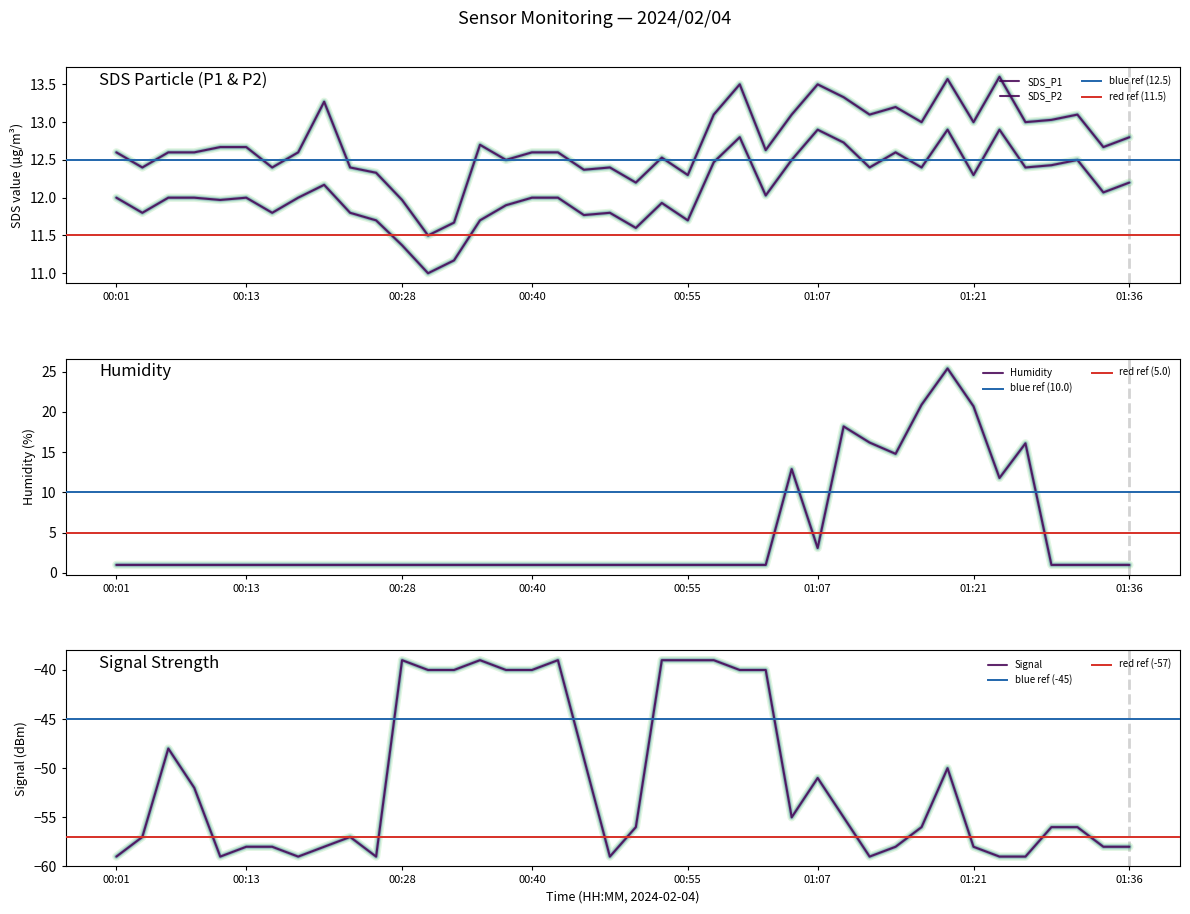

Rank the categories by SDS_P1 value from lowest to highest.

00:30, 00:33, 00:28, 00:50, 00:55, 00:25, 00:45, 00:04, 00:16, 00:23, 00:47, 00:38, 00:52, 00:01, 00:06, 00:08, 00:18, 00:40, 00:43, 01:02, 00:11, 00:13, 01:34, 00:35, 01:36, 01:17, 01:21, 01:26, 01:29, 00:57, 01:04, 01:12, 01:31, 01:14, 00:21, 01:09, 01:00, 01:07, 01:19, 01:24